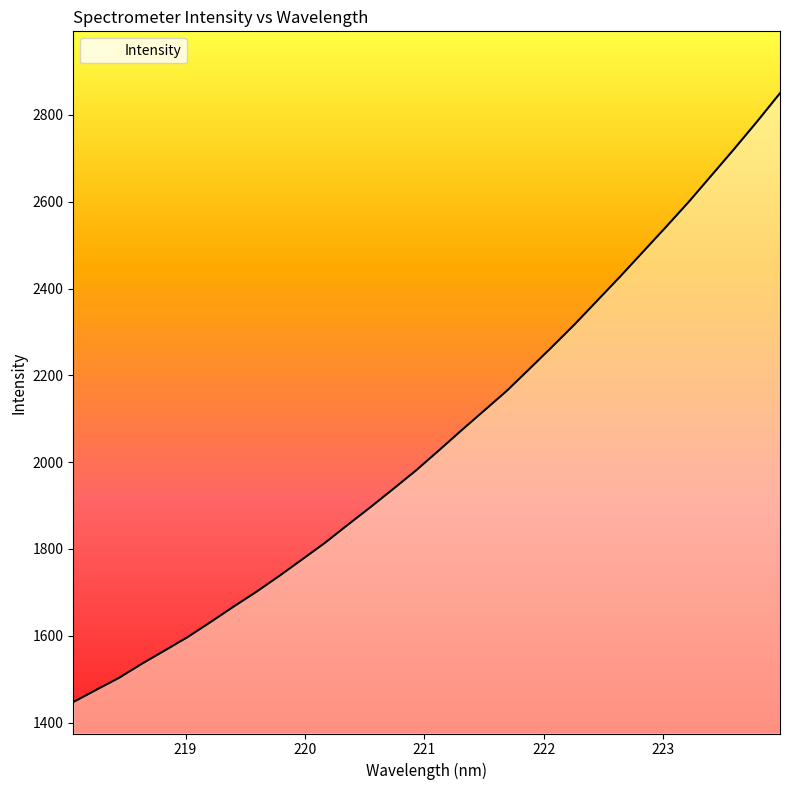

What is the maximum value shown in the chart?

2850.1